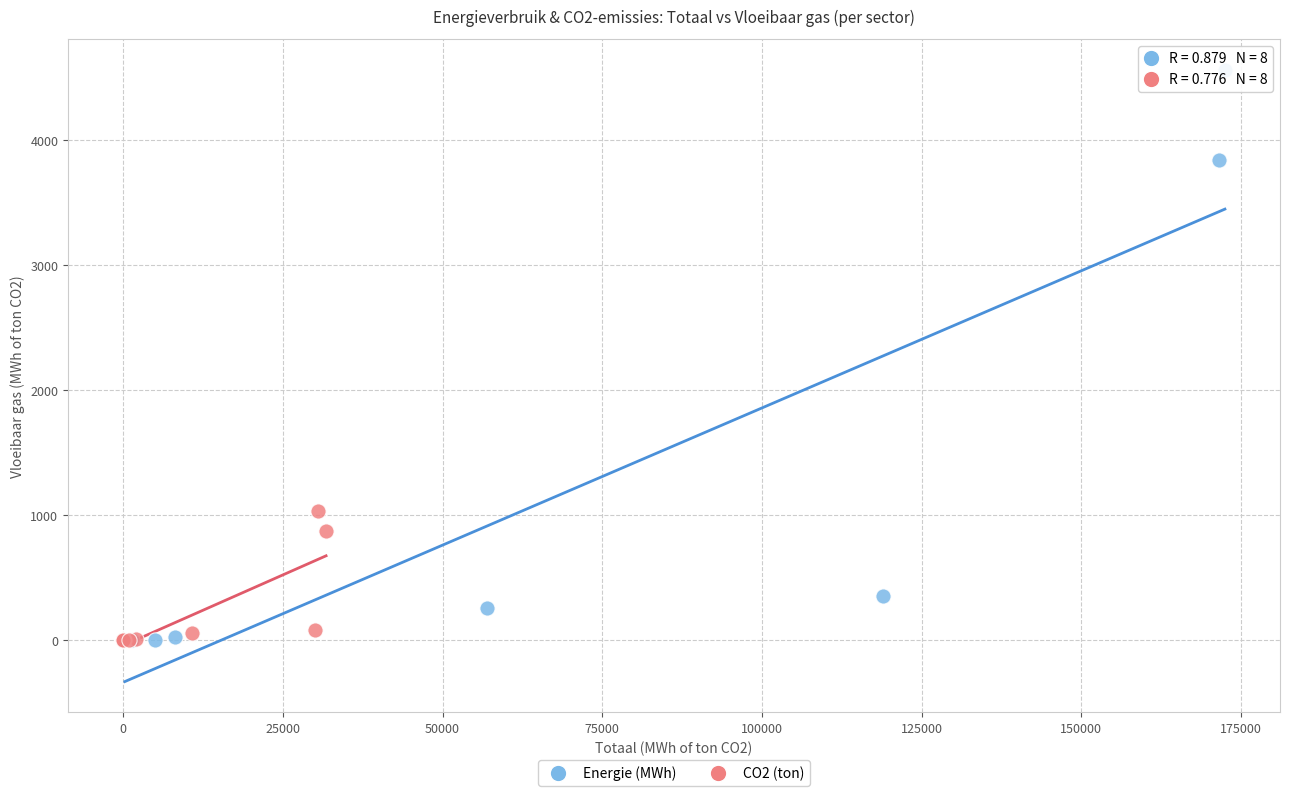

What are all the series names shown in the legend?

Energie (MWh), CO2 (ton)